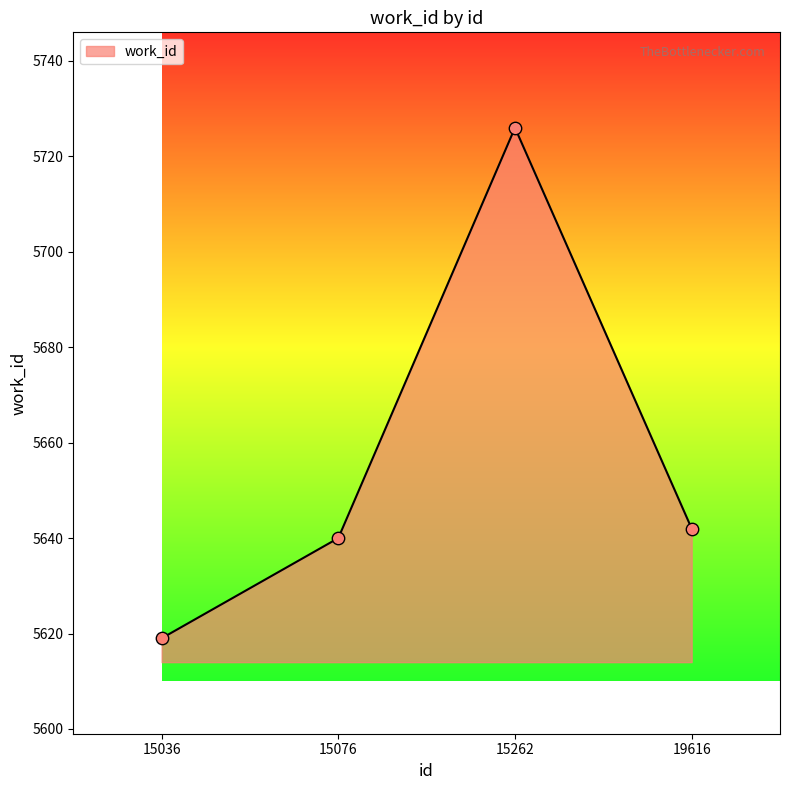

What is the ratio of the value at 15262 to the value at 15076?

1.0